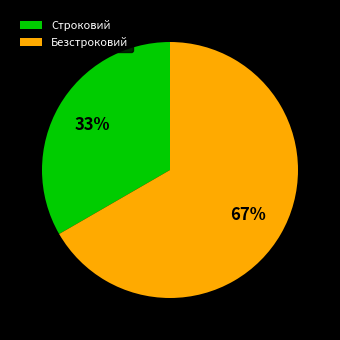

How many slices are in this pie chart?

2